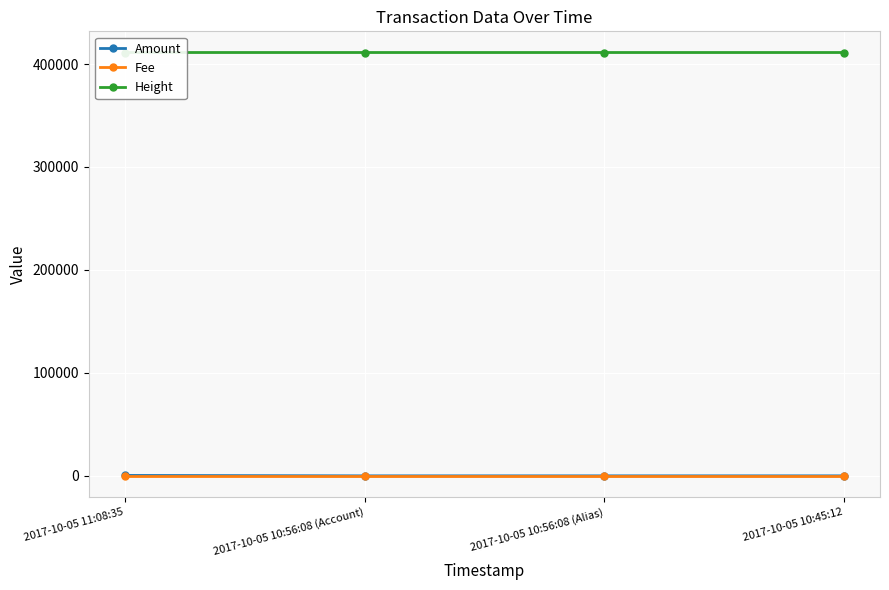

Rank the series by their maximum value, from lowest to highest.

Fee, Amount, Height